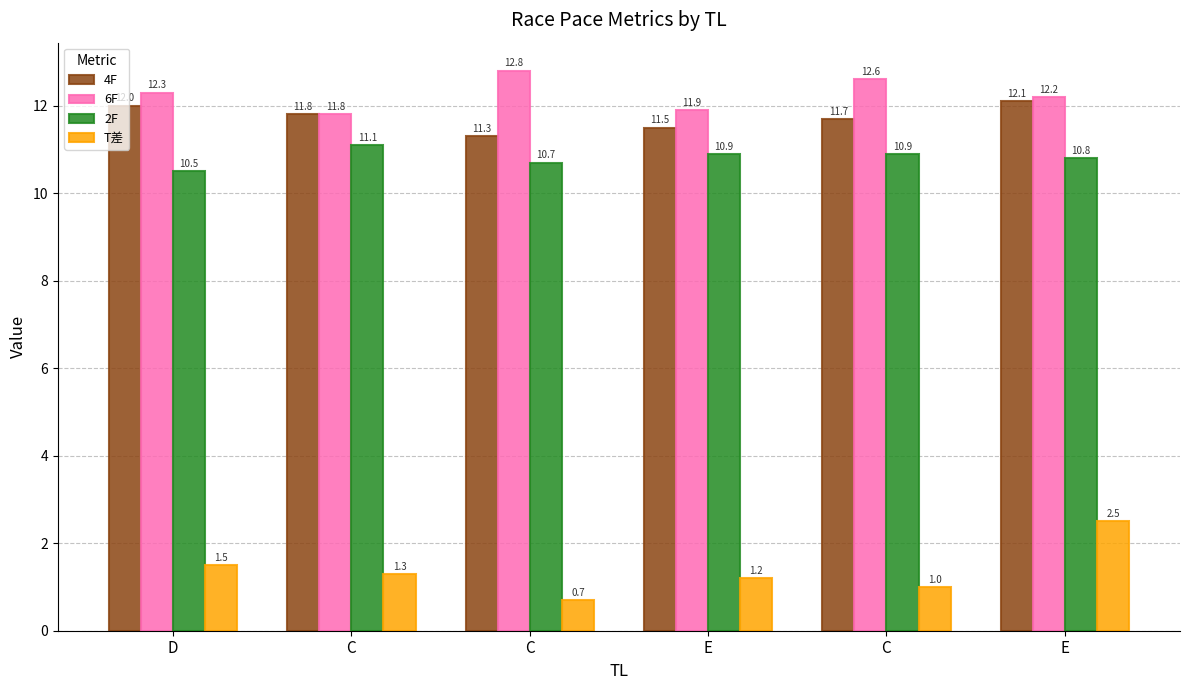

What is the difference between the maximum and second lowest values in the T差 series?

1.5